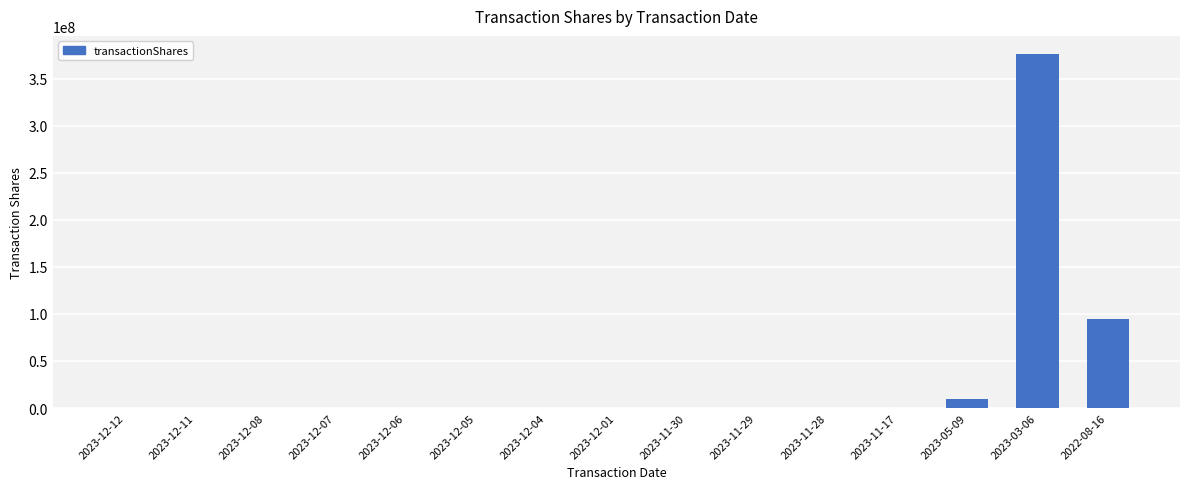

Is it true that the value at 2022-08-16 is 136882996?

False